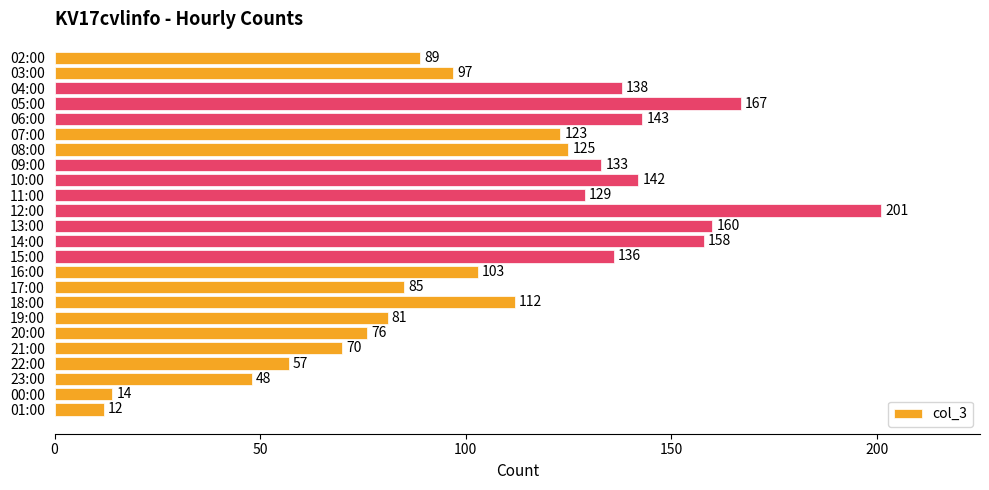

What is the change in value from 02:00 to 10:00?

+53